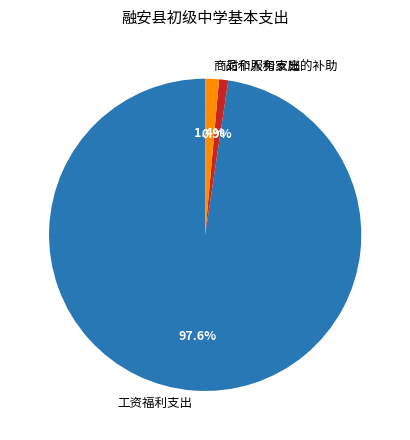

How many segments does this pie chart have?

3